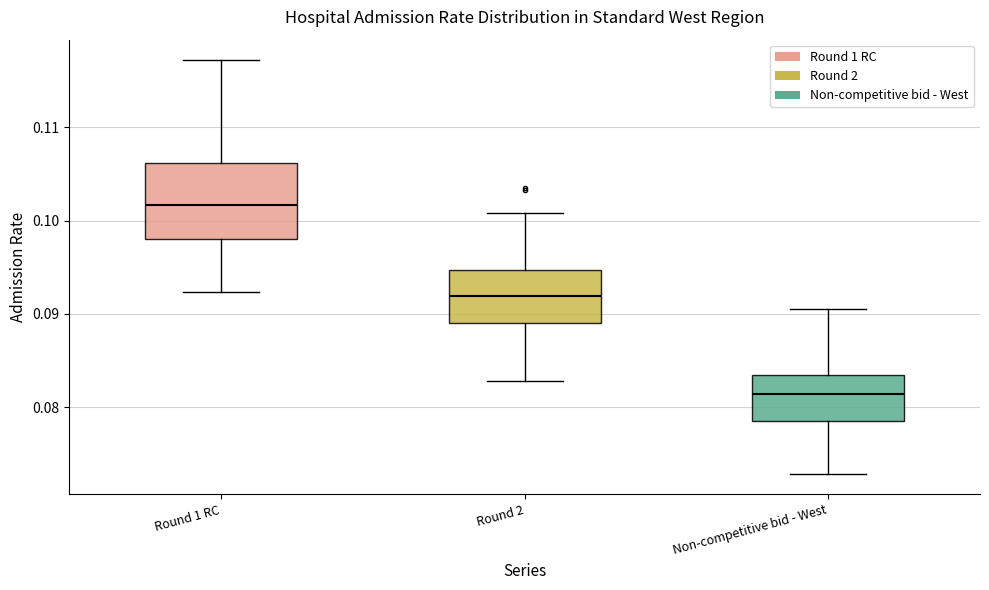

Where is the upper edge of the box for Round 2 on the y-axis? The values are not printed on the chart, so give them approximately, as read against the axis.

0.095